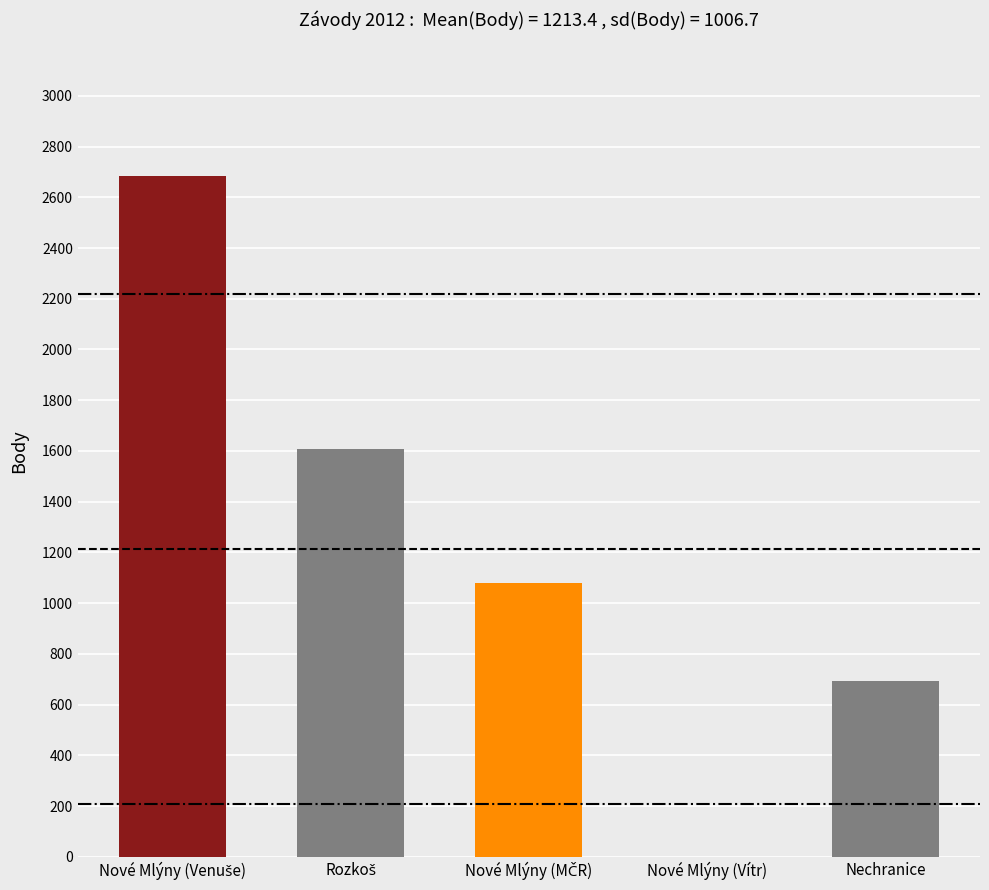

What is the difference between the second highest and minimum values?

1608